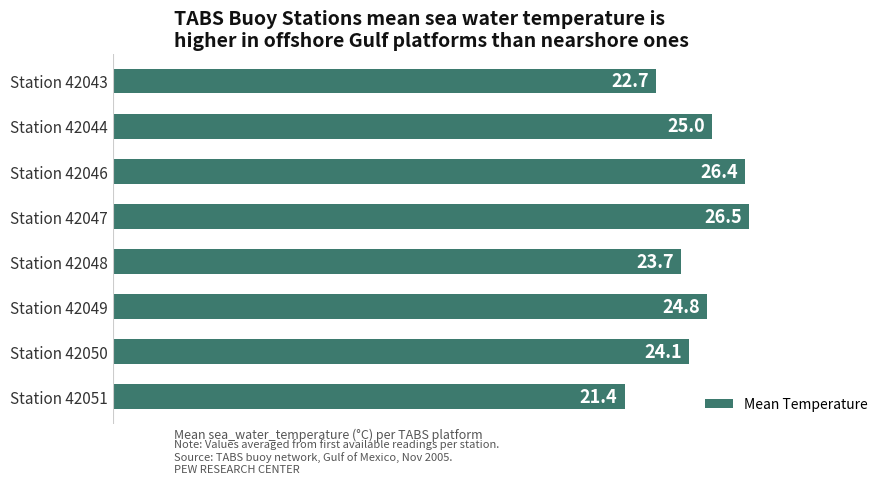

Reading top to bottom, what are all the values shown in this chart?

22.7	25.0	26.4	26.5	23.7	24.8	24.1	21.4